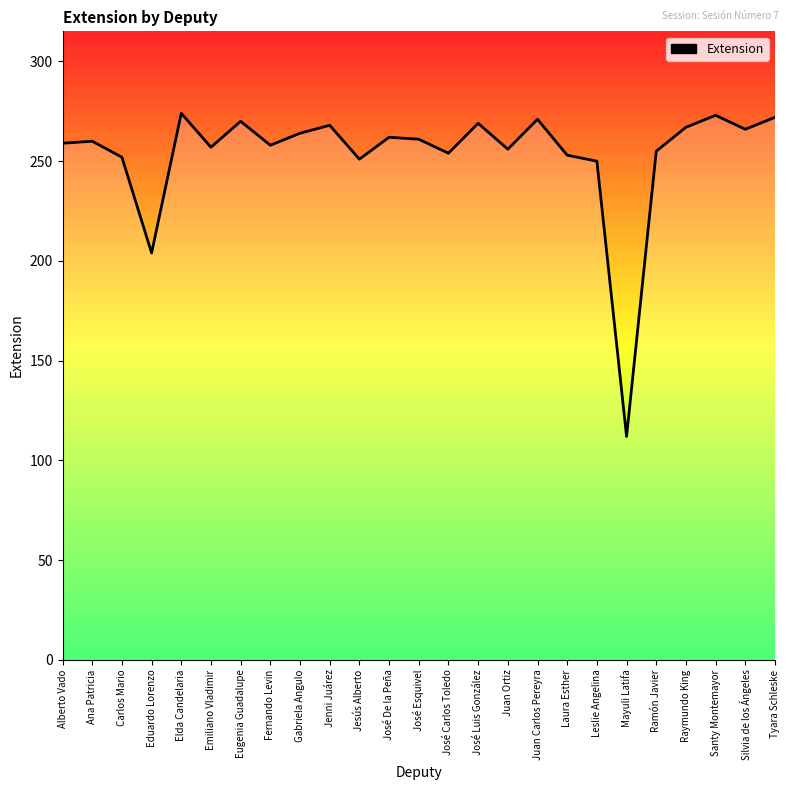

Which category has the lowest value across all series?

Mayuli Latifa